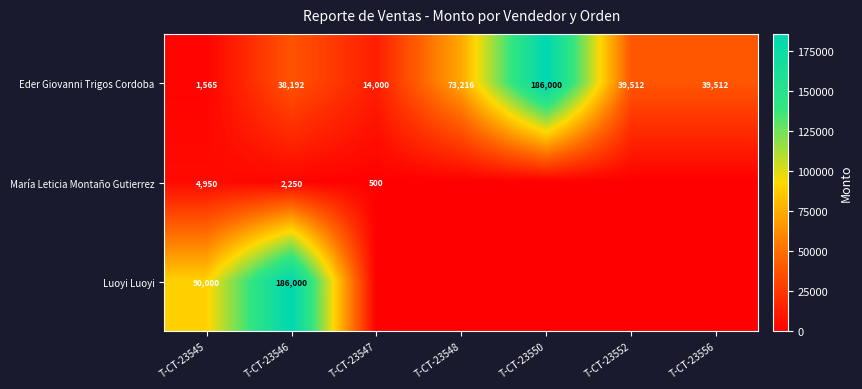

At which category is the sum across all series the highest?

T-CT-23546